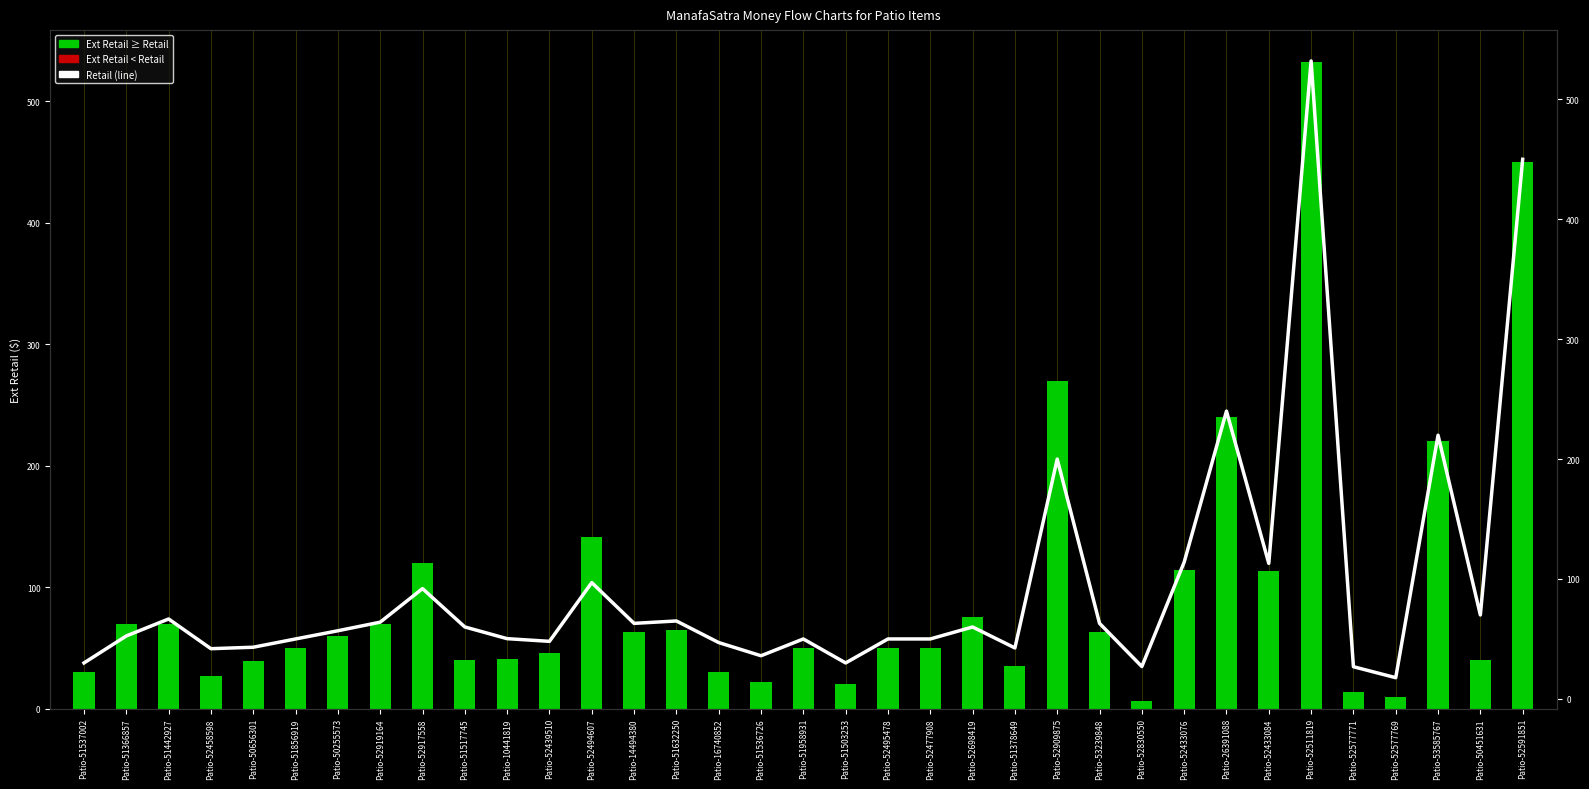

Where does the Ext Retail series first go above 49?

Patio-51366857